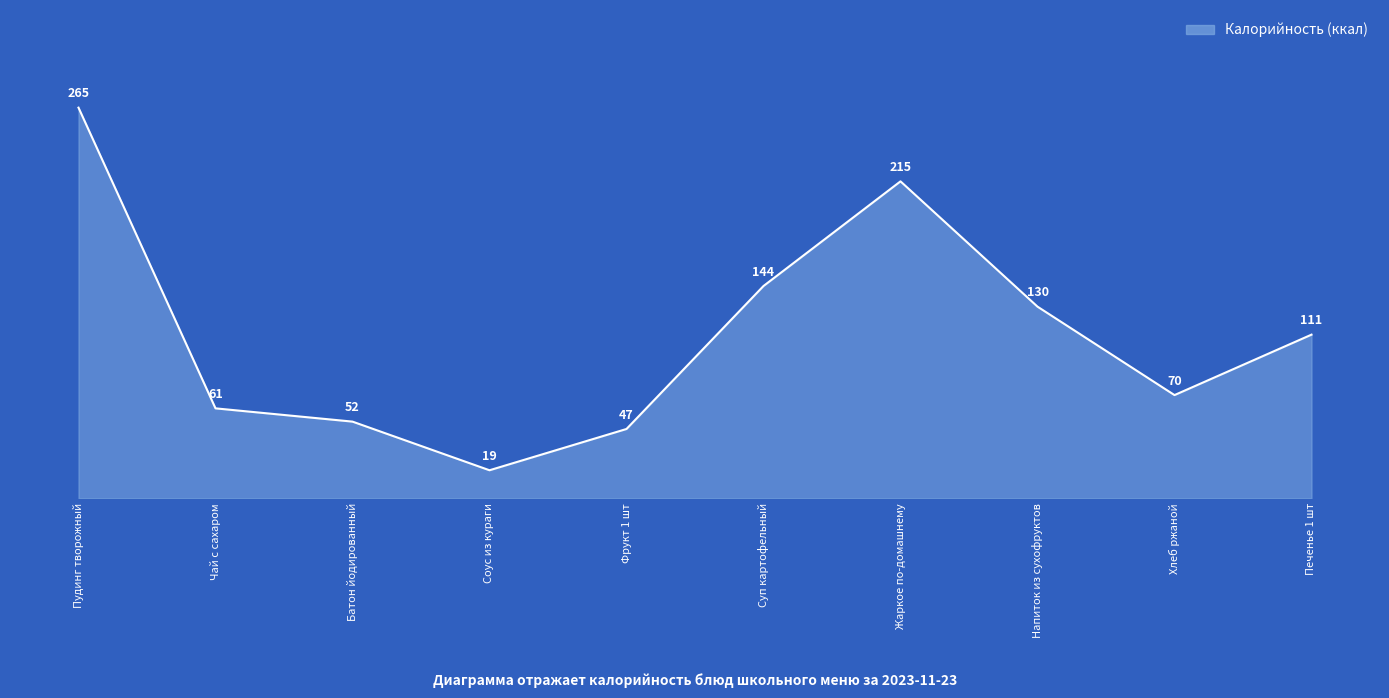

How many lines are shown in the chart?

1